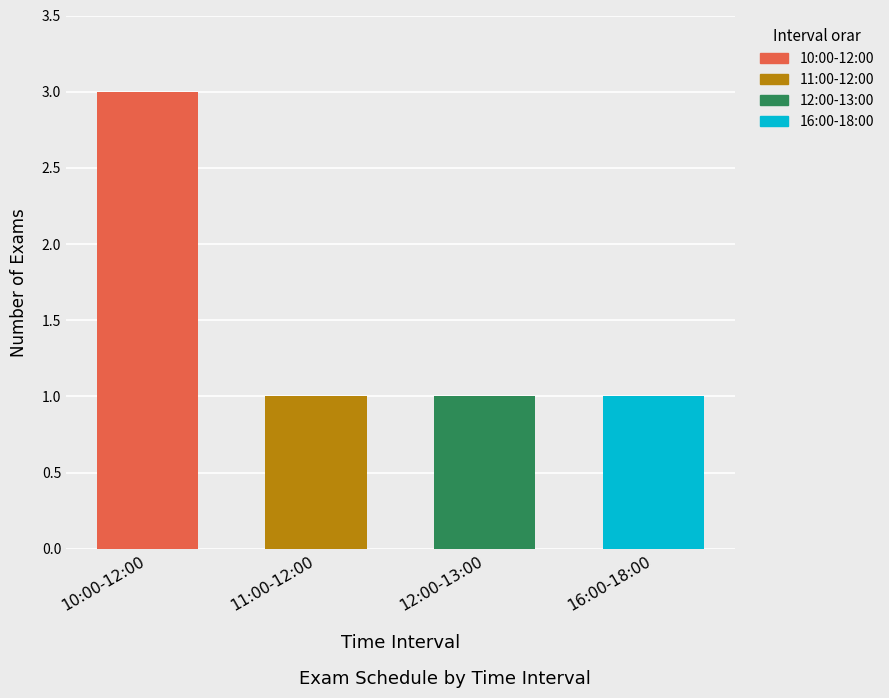

How many data points does each series have?

4